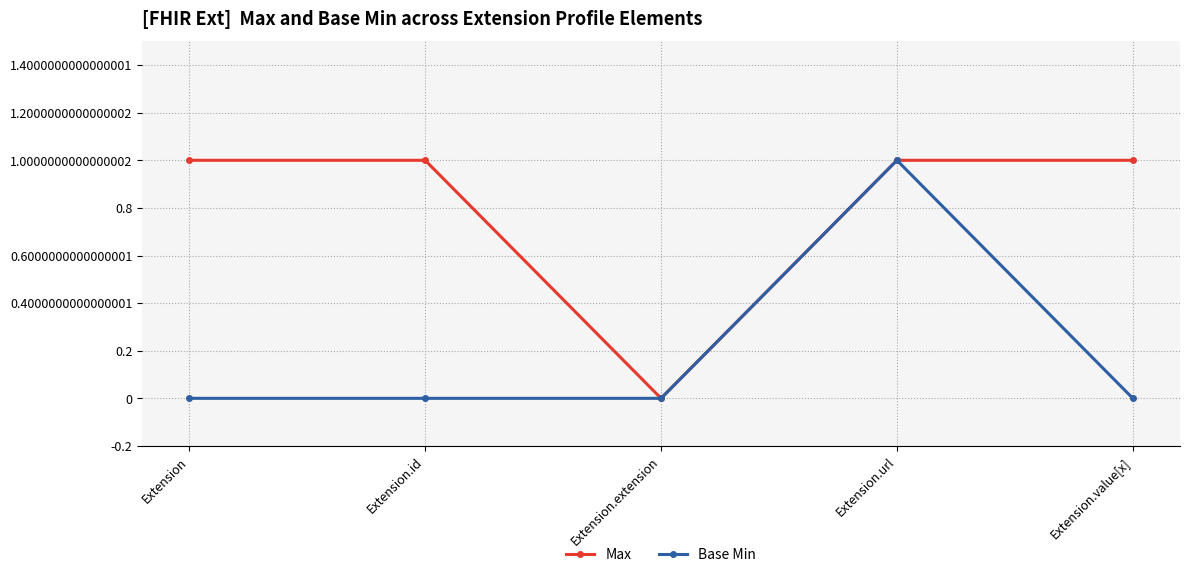

What is the maximum value shown in the chart?

1